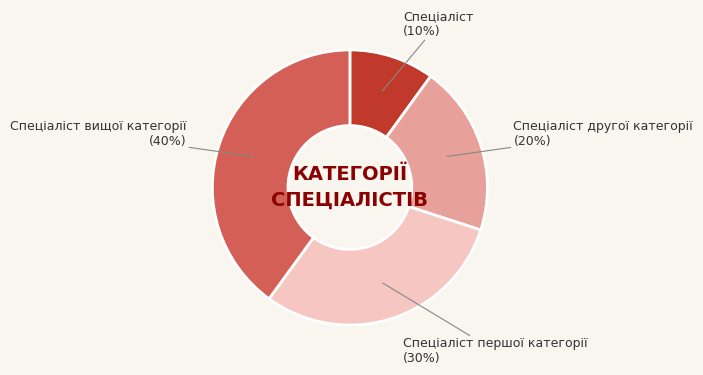

Is it true that Спеціаліст is 18% of the pie?

False